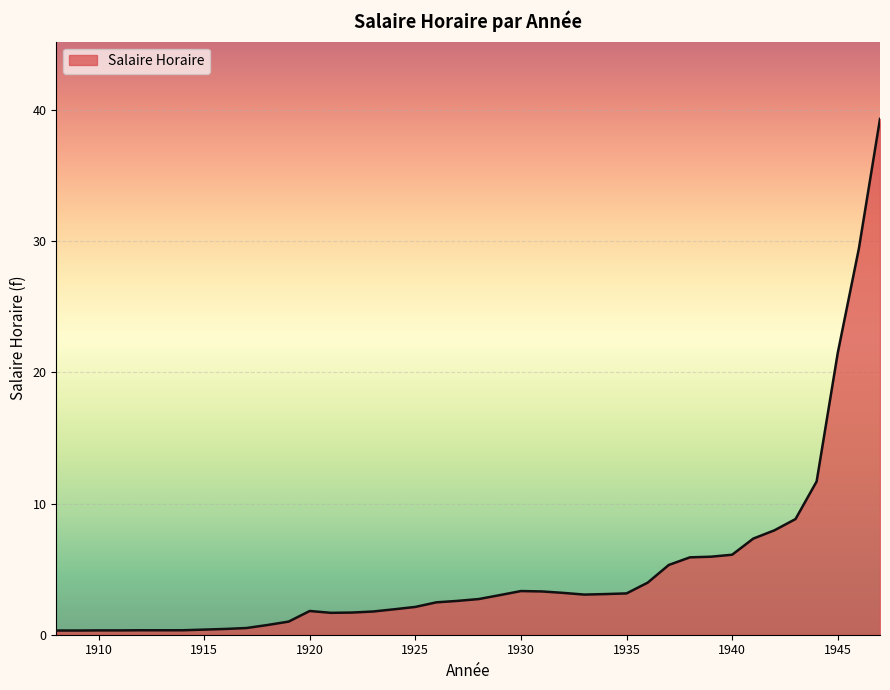

Does the chart display data point markers on the line(s)?

No